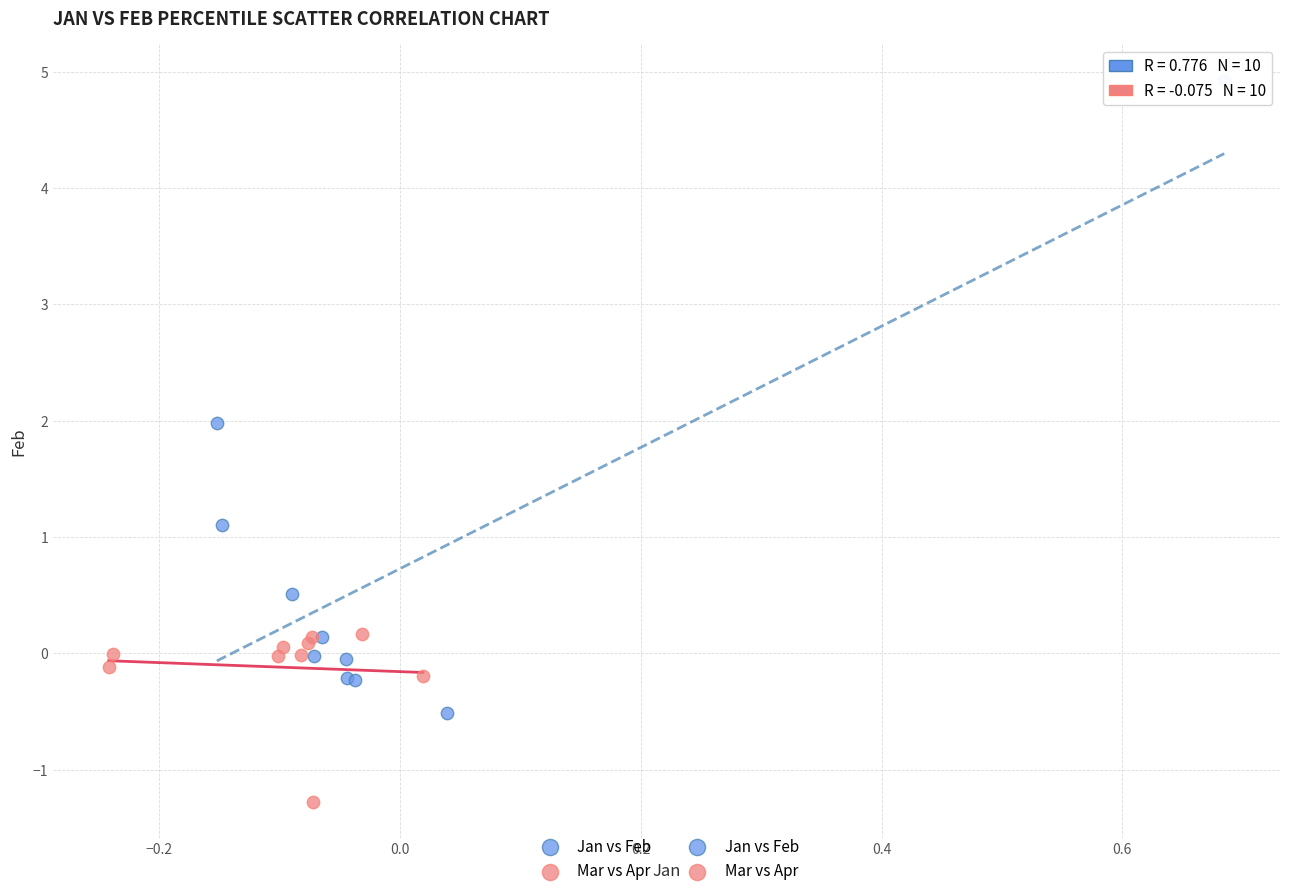

Which series reaches the minimum Y coordinate?

Mar vs Apr